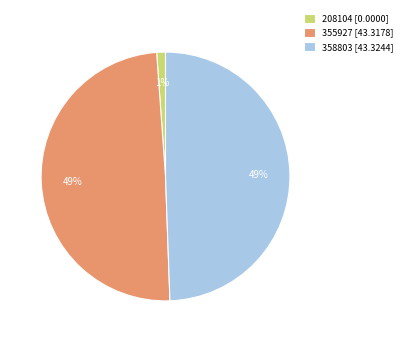

Does any single category account for the majority?

No